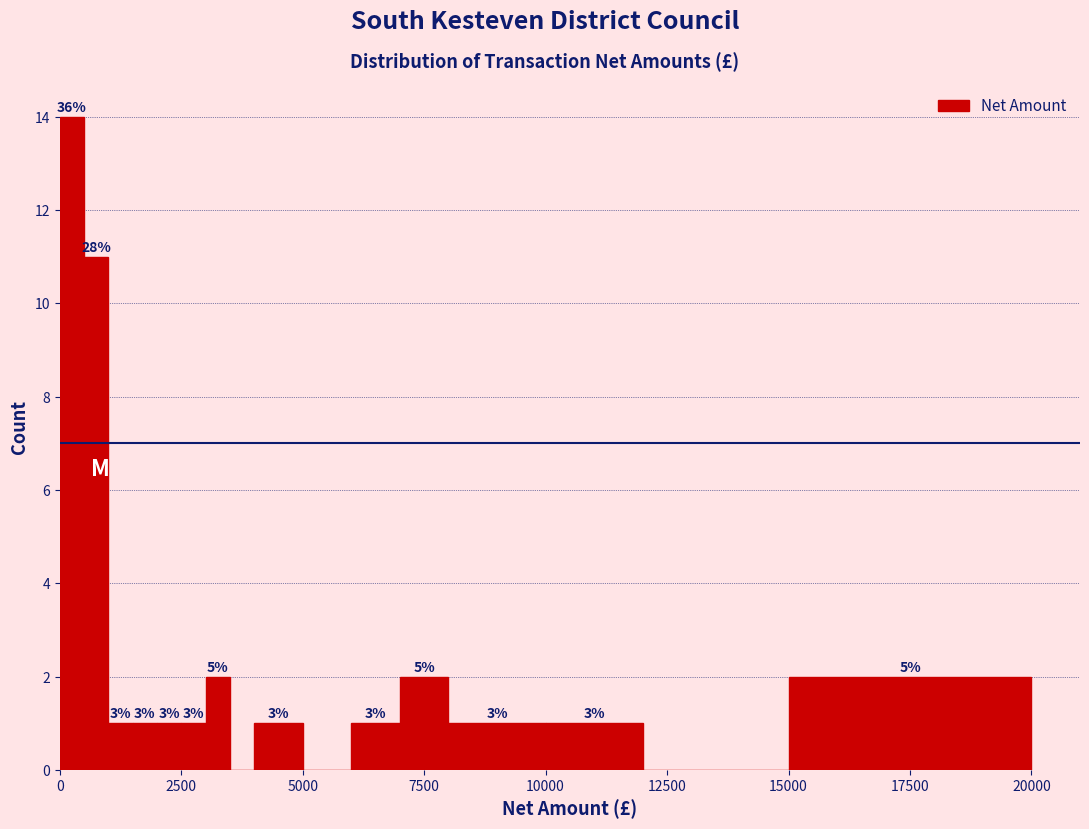

Read against the x-axis, roughly where is the centre of the tallest bar?

500